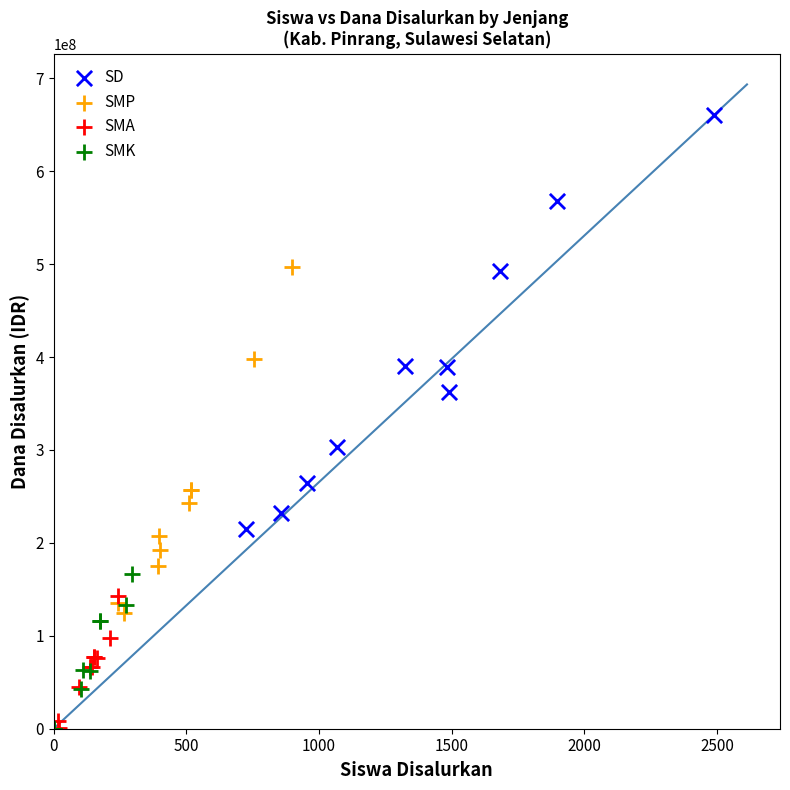

Which series contains the highest Y value?

SD